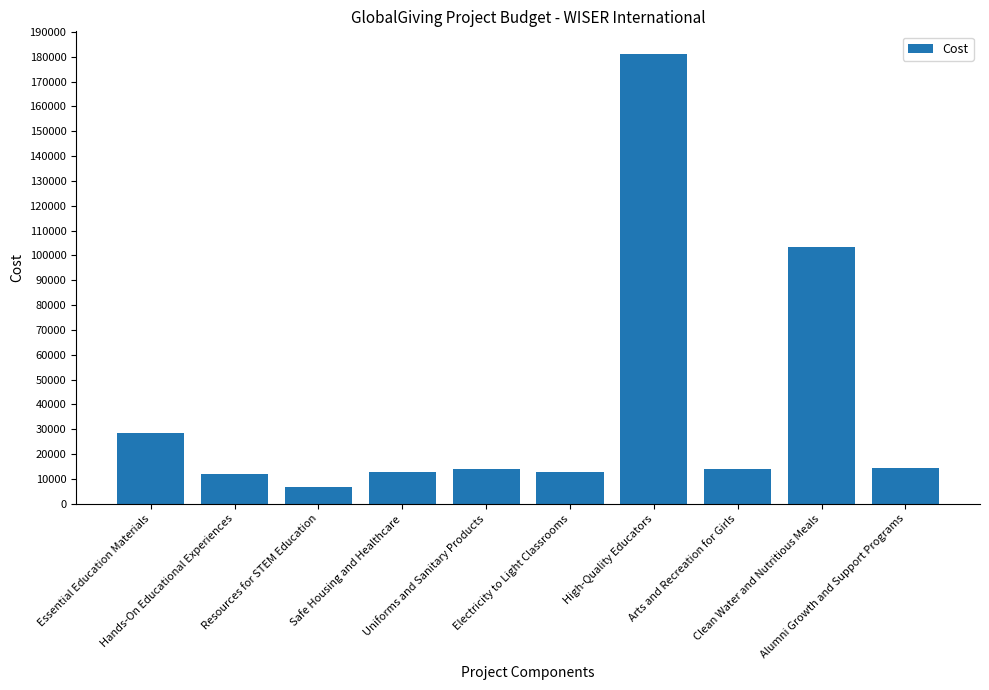

What is the smallest value displayed?

6921